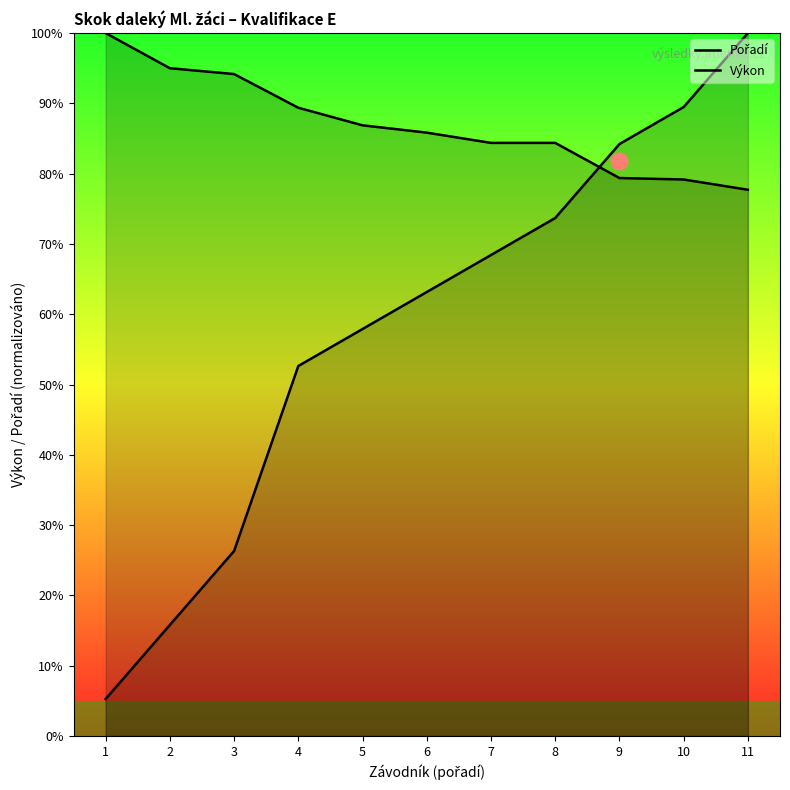

The Výkon series shows 89.4 at 4. True or false?

True